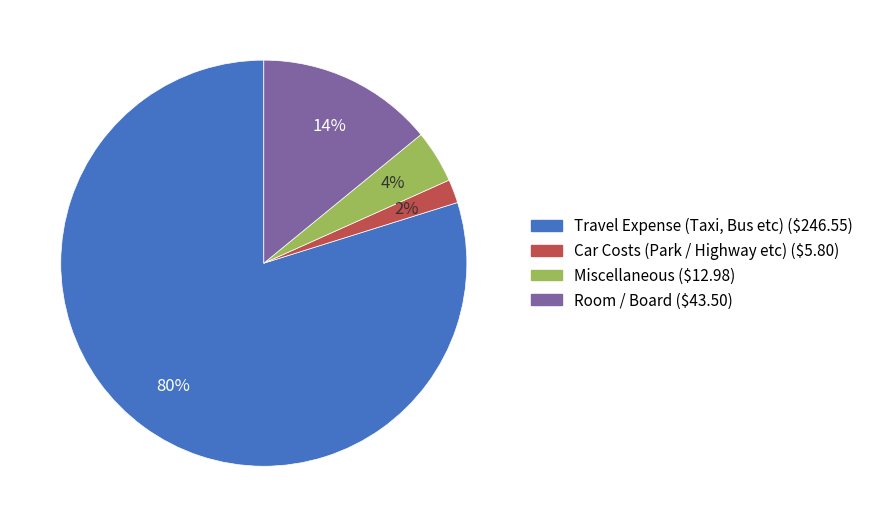

Is it true that Car Costs (Park / Highway etc) is 2% of the pie?

True